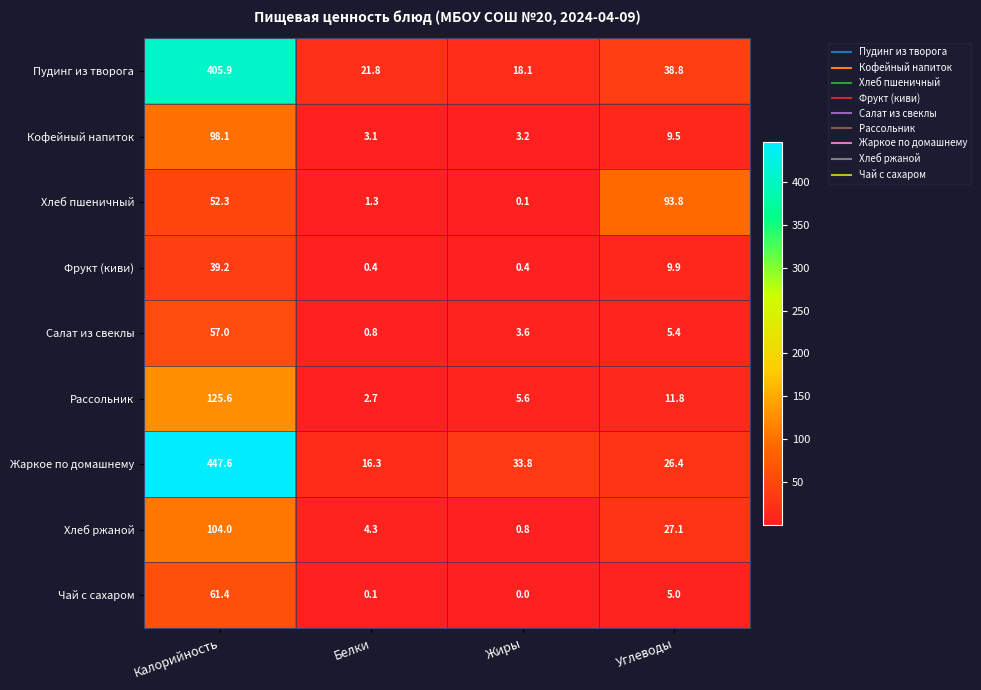

Which category has the lowest value across all series?

Жиры